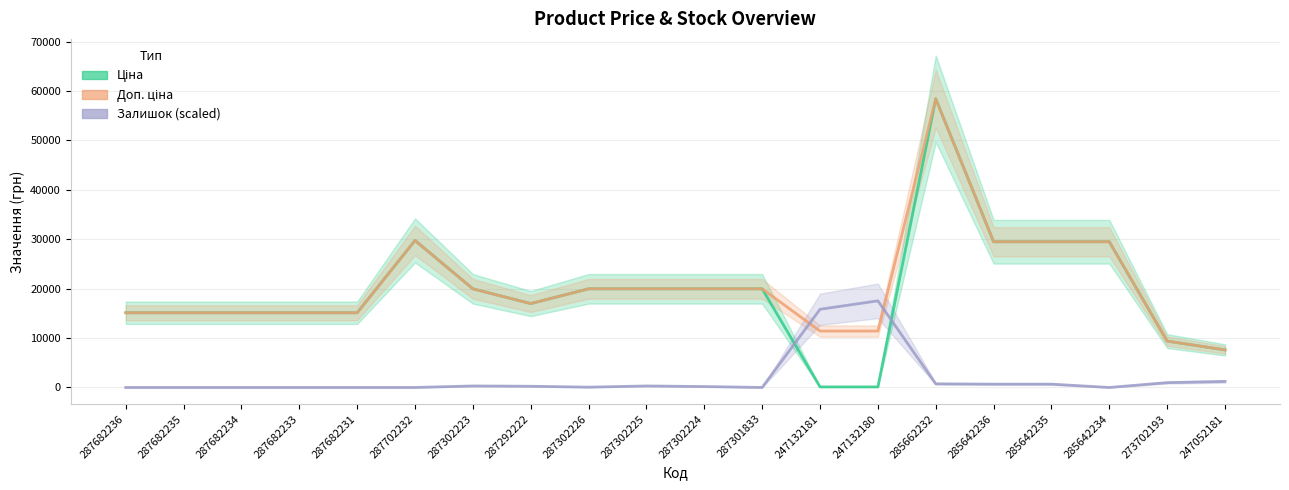

List the labels in order of Доп. ціна value, smallest first.

247052181, 273702193, 247132181, 247132180, 287682236, 287682235, 287682234, 287682233, 287682231, 287292222, 287302223, 287302226, 287302225, 287302224, 287301833, 285642236, 285642235, 285642234, 287702232, 285662232